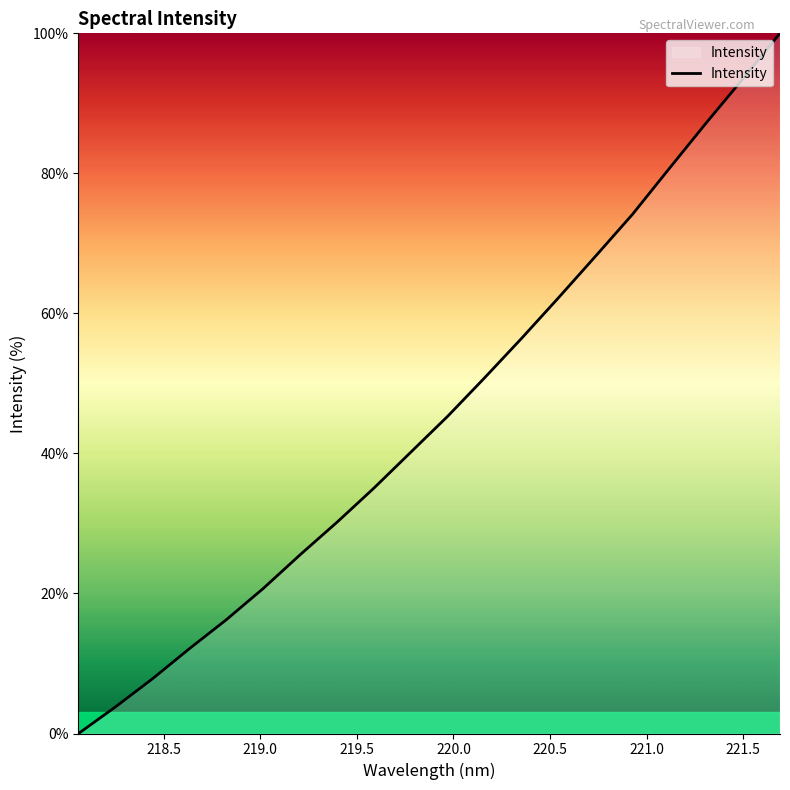

Does the chart display data point markers on the line(s)?

No